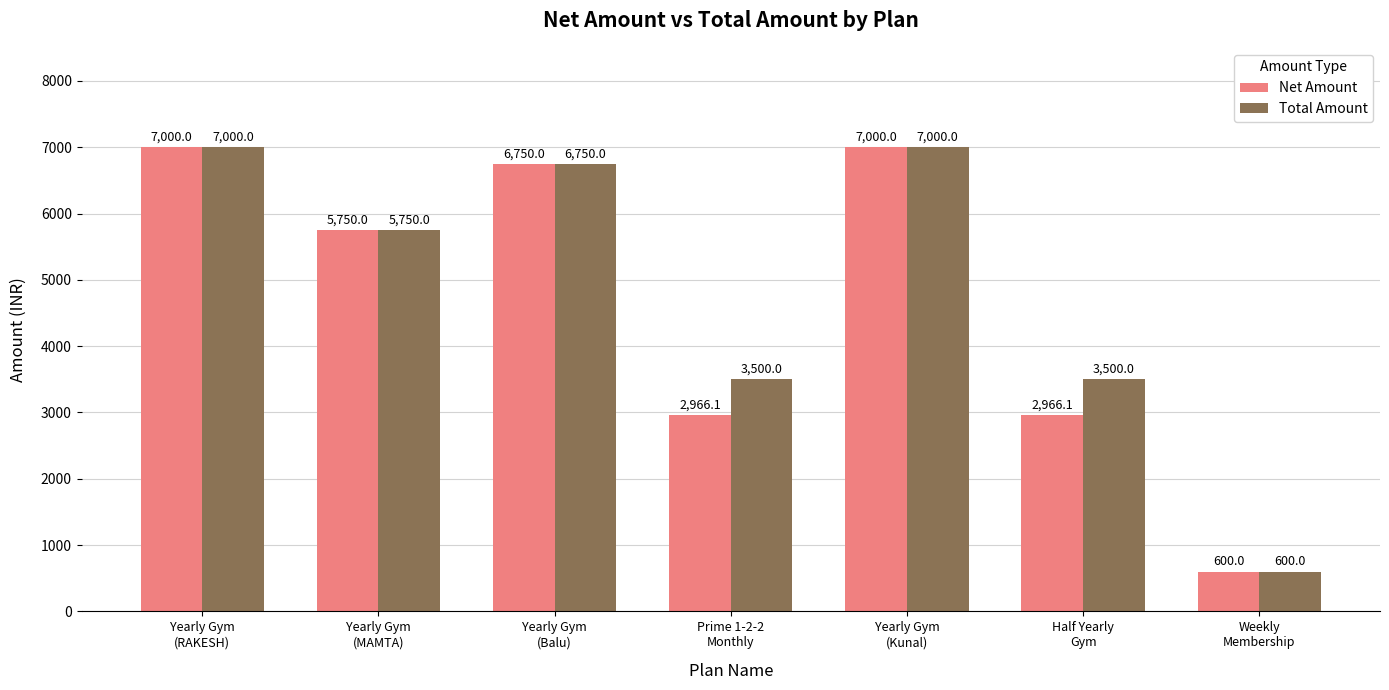

How many categories are shown in the chart?

7